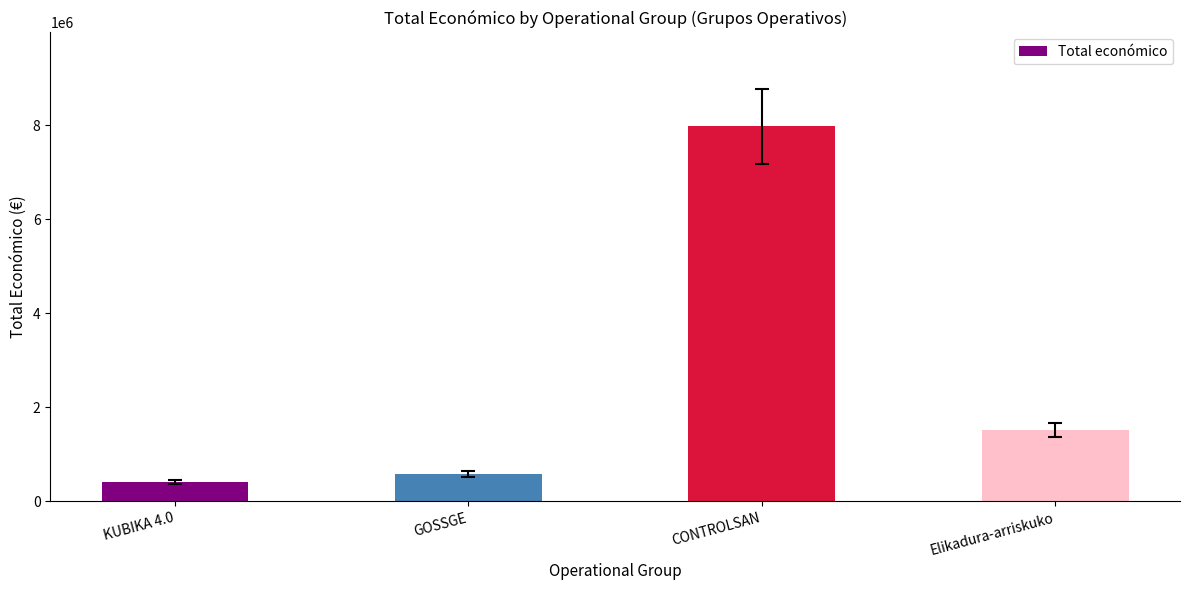

Which label corresponds to the largest value in the chart?

CONTROLSAN